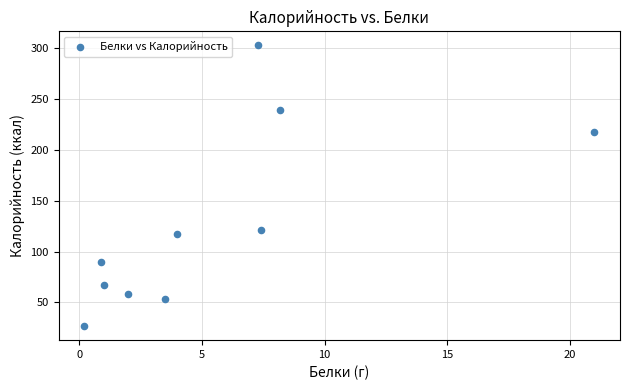

What Y value in the scatter plot is closest to 164?

121.4